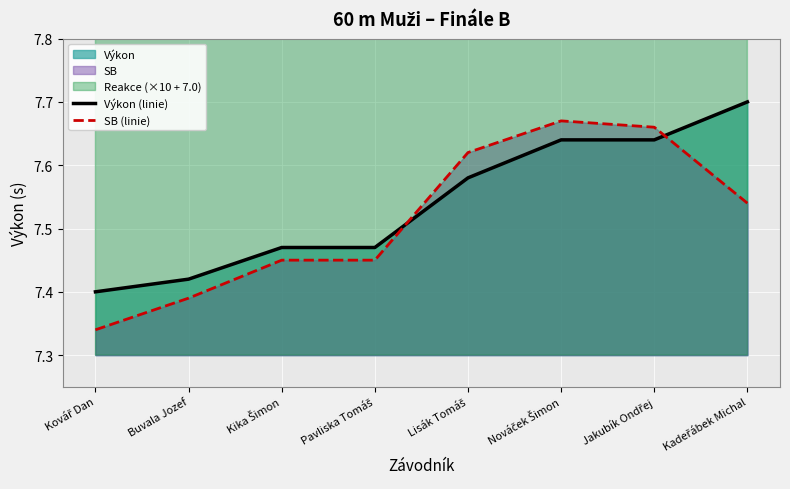

Is it true that Výkon (linie) equals 4.7 at Jakubík Ondřej?

False